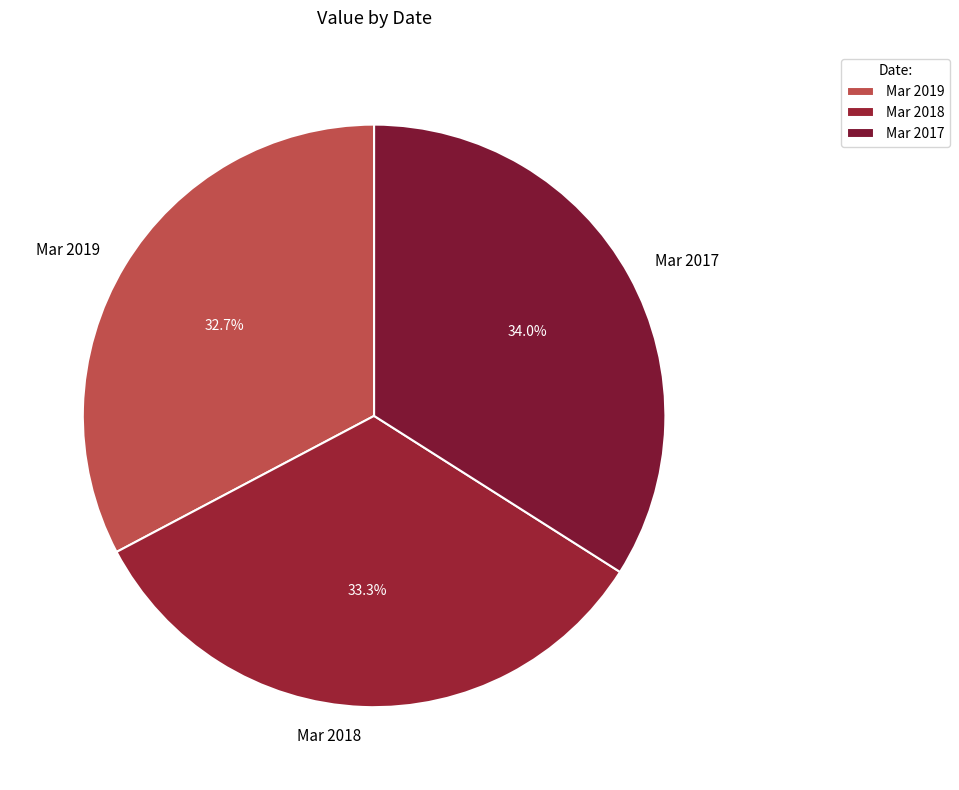

To the nearest percent, what portion does Mar 2019 represent?

33%